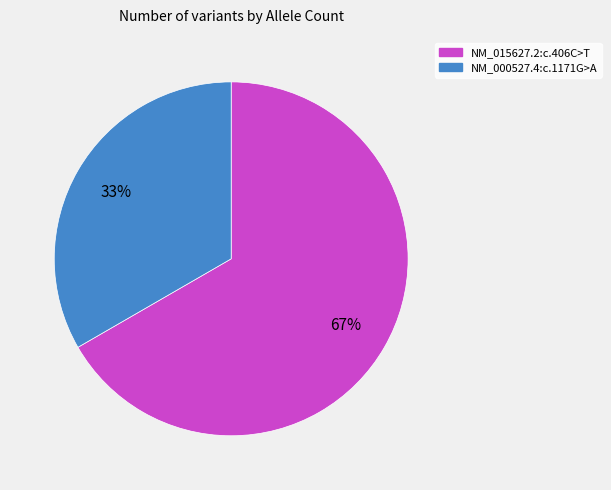

Combined, do NM_000527.4:c.1171G>A and NM_015627.2:c.406C>T account for over 50%?

Yes